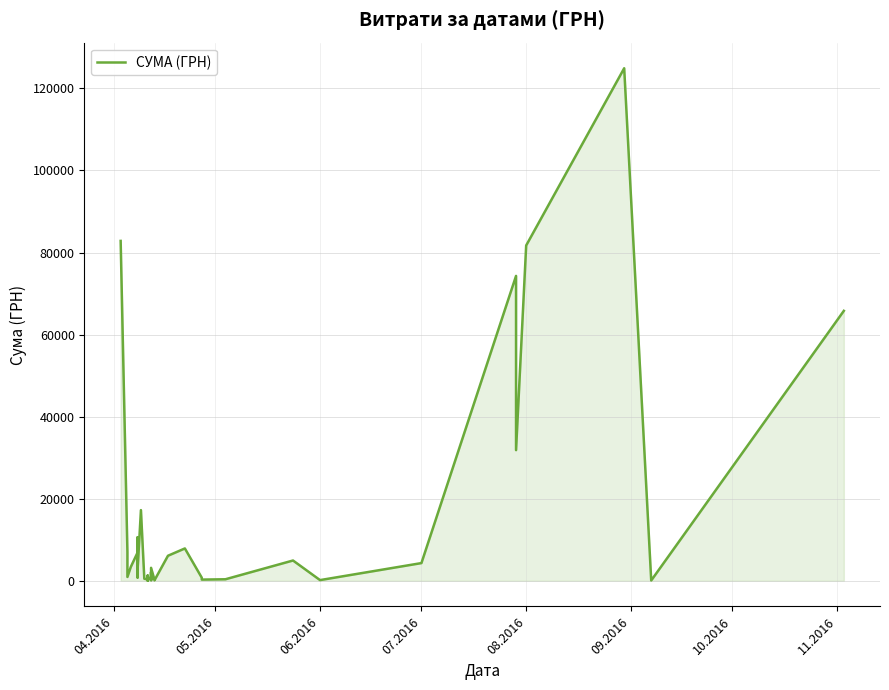

What is the label of the 33rd point from the left?

06.2016